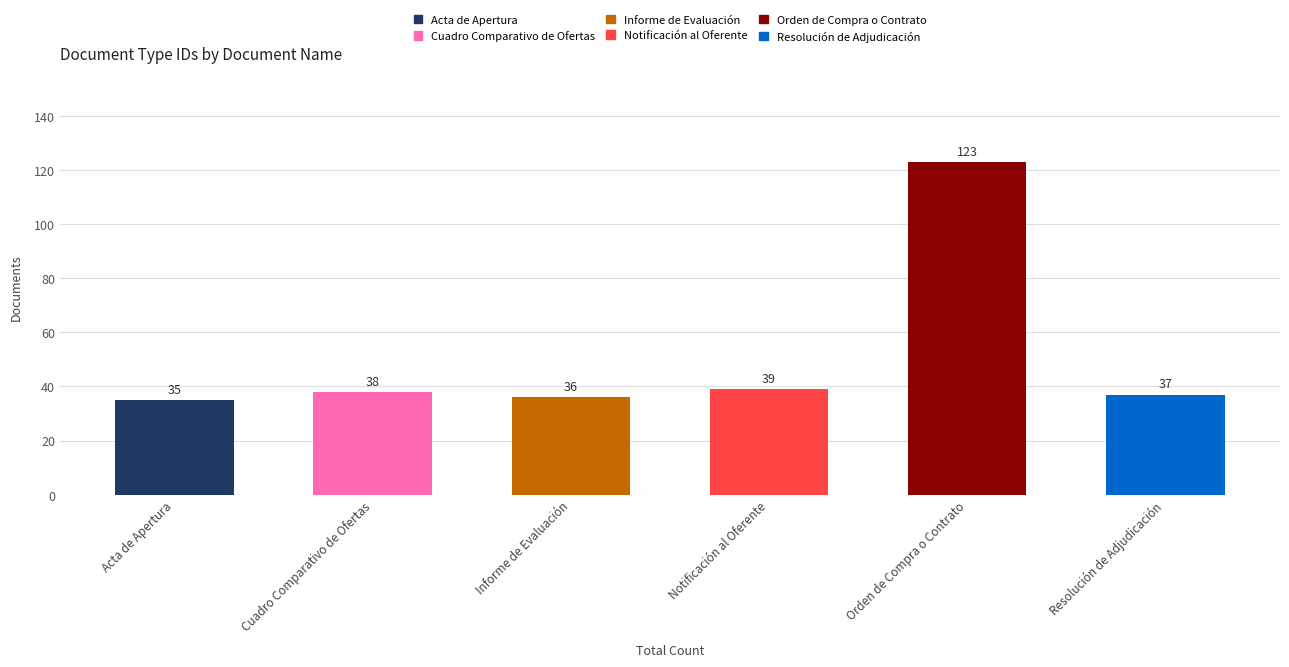

Rank the categories by value from lowest to highest.

Acta de Apertura, Informe de Evaluación, Resolución de Adjudicación, Cuadro Comparativo de Ofertas, Notificación al Oferente, Orden de Compra o Contrato